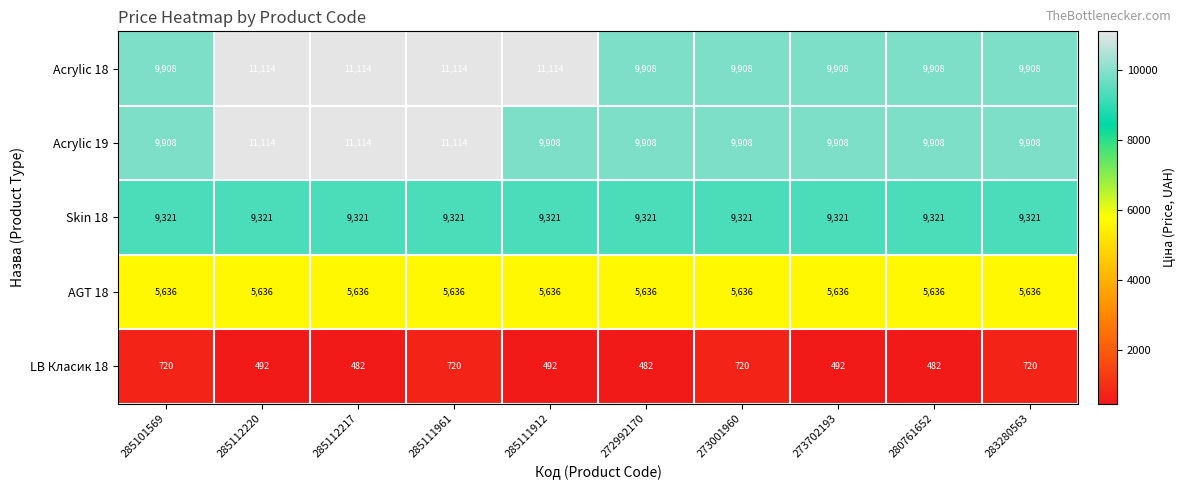

The Acrylic 19 series shows 9908 at 273001960. True or false?

True